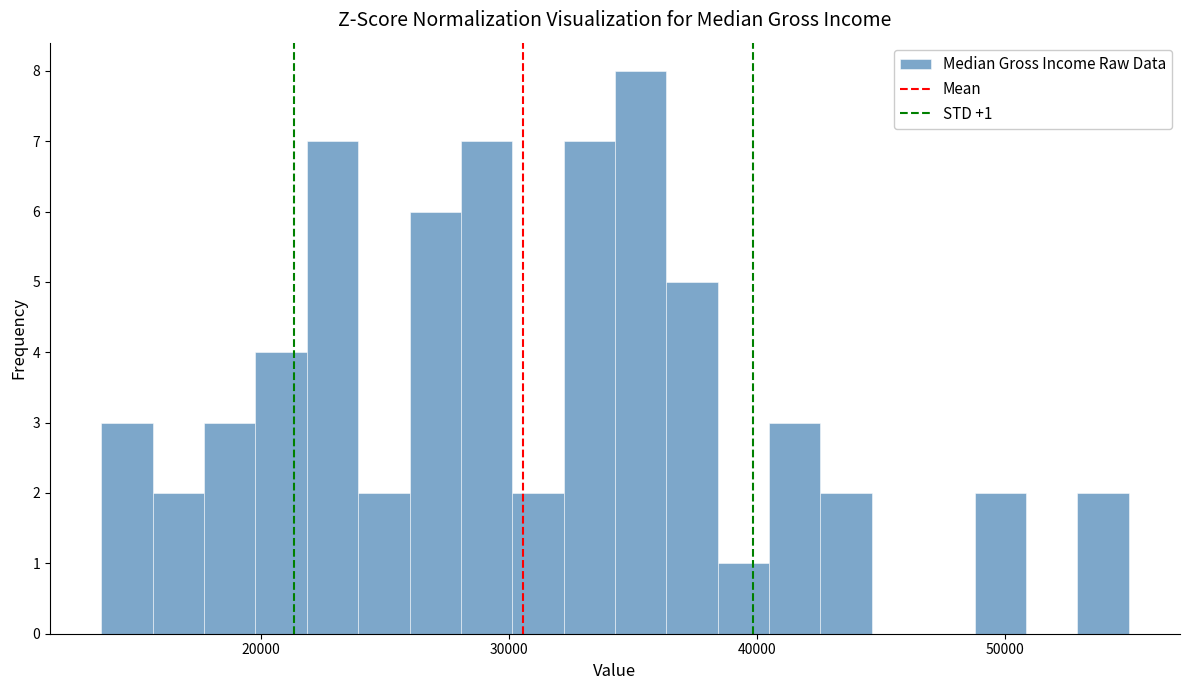

Around what value on the x-axis is the tallest bar? Give the approximate position of its centre, as read against the axis.

35000